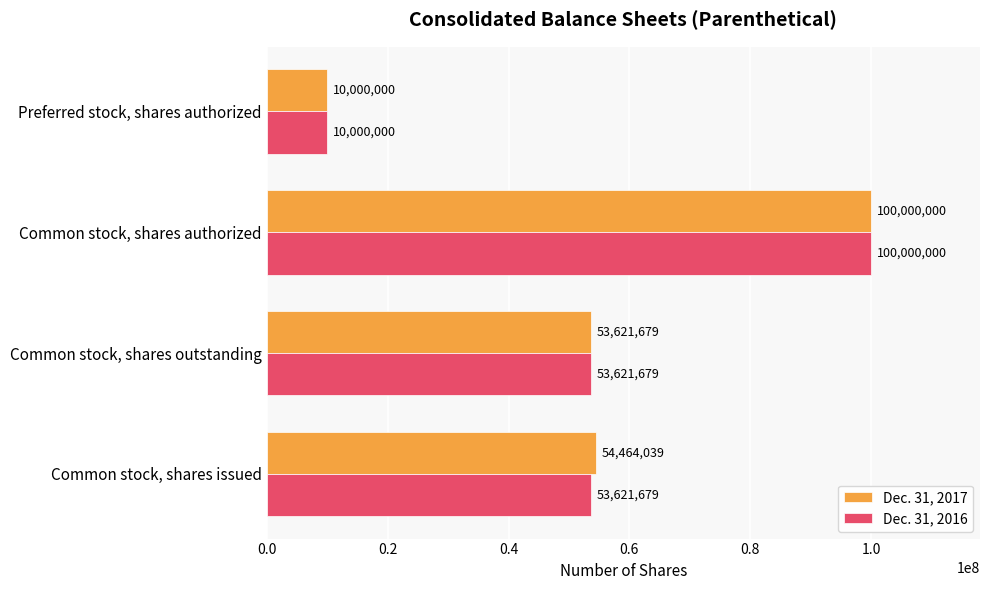

What is the sum of all Dec. 31, 2017 values?

218085718